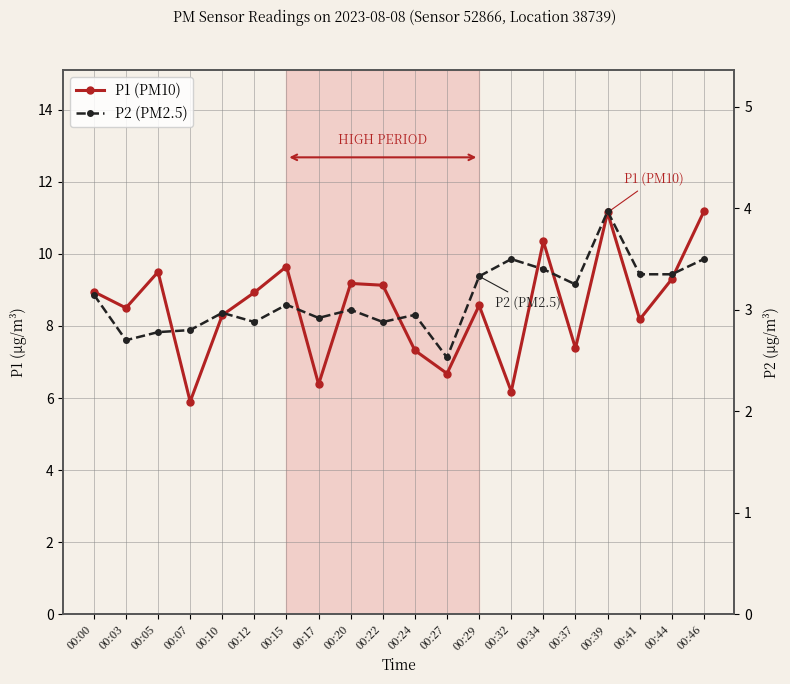

True or false: P2 (PM2.5) and P1 (PM10) cross at least once.

False